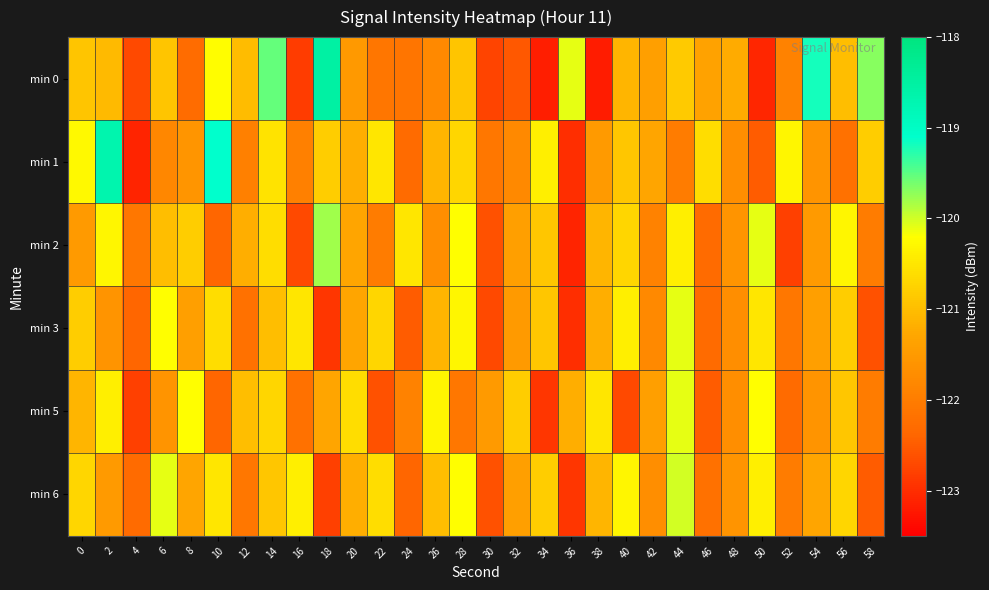

Reading left to right, transcribe all the data shown in this chart.

min 0: 0=-120.9	2=-121.0	4=-122.7	6=-120.9	8=-122.3	10=-120.2	12=-121.0	14=-119.5	16=-122.8	18=-118.5	20=-121.5	22=-122.1	24=-122.1	26=-121.8	28=-120.9	30=-122.8	32=-122.5	34=-123.2	36=-120.1	38=-123.2	40=-121.1	42=-121.4	44=-120.8	46=-121.4	48=-121.2	50=-123.1	52=-121.9	54=-119.2	56=-121.0	58=-119.7
min 1: 0=-120.3	2=-118.7	4=-123.1	6=-121.8	8=-121.6	10=-119.1	12=-121.9	14=-120.5	16=-121.9	18=-120.8	20=-121.2	22=-120.5	24=-122.3	26=-121.1	28=-120.7	30=-122.1	32=-121.8	34=-120.4	36=-123.0	38=-121.5	40=-120.9	42=-121.3	44=-122.0	46=-120.6	48=-121.7	50=-122.5	52=-120.3	54=-121.6	56=-122.2	58=-120.8
min 2: 0=-121.5	2=-120.3	4=-122.1	6=-121.0	8=-120.8	10=-122.4	12=-121.2	14=-120.6	16=-122.7	18=-119.8	20=-121.3	22=-122.0	24=-120.5	26=-121.7	28=-120.2	30=-122.6	32=-121.4	34=-120.9	36=-123.1	38=-121.1	40=-120.7	42=-121.9	44=-120.4	46=-122.3	48=-121.6	50=-120.1	52=-122.8	54=-121.5	56=-120.3	58=-122.0
min 3: 0=-120.8	2=-121.6	4=-122.4	6=-120.2	8=-121.4	10=-120.6	12=-122.2	14=-121.0	16=-120.5	18=-122.9	20=-121.3	22=-120.7	24=-122.5	26=-121.1	28=-120.3	30=-122.7	32=-121.5	34=-120.9	36=-123.0	38=-121.2	40=-120.4	42=-121.8	44=-120.1	46=-122.3	48=-121.7	50=-120.5	52=-122.1	54=-121.4	56=-120.8	58=-122.6
min 5: 0=-121.1	2=-120.4	4=-122.8	6=-121.6	8=-120.2	10=-122.4	12=-121.0	14=-120.7	16=-122.2	18=-121.3	20=-120.6	22=-122.6	24=-121.9	26=-120.3	28=-122.1	30=-121.5	32=-120.8	34=-122.9	36=-121.2	38=-120.5	40=-122.7	42=-121.4	44=-120.1	46=-122.5	48=-121.7	50=-120.2	52=-122.3	54=-121.6	56=-120.9	58=-122.0
min 6: 0=-120.7	2=-121.5	4=-122.3	6=-120.1	8=-121.3	10=-120.5	12=-122.1	14=-120.9	16=-120.4	18=-122.8	20=-121.2	22=-120.6	24=-122.4	26=-121.0	28=-120.2	30=-122.6	32=-121.4	34=-120.8	36=-122.9	38=-121.1	40=-120.3	42=-121.7	44=-120.0	46=-122.2	48=-121.6	50=-120.4	52=-122.0	54=-121.3	56=-120.7	58=-122.5